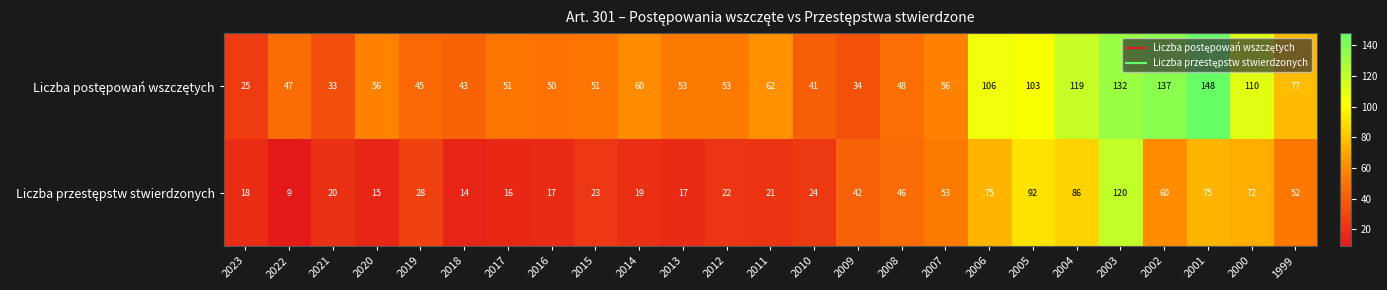

Which label corresponds to the smallest value in the chart?

2022